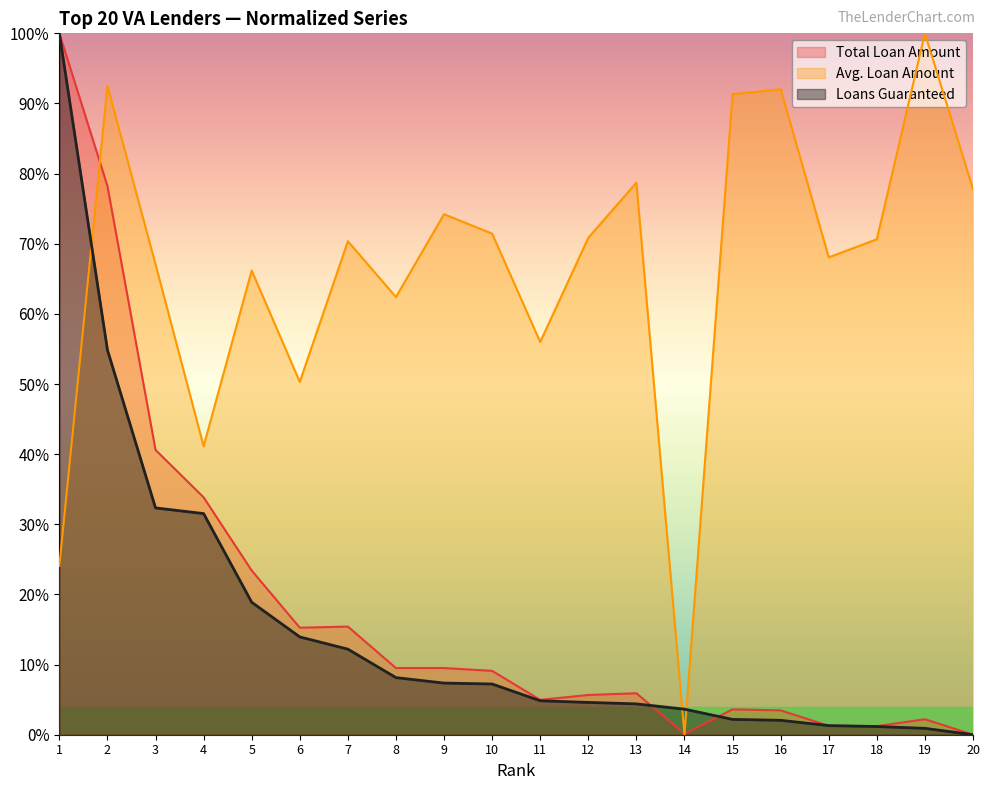

At which label does Total Loan Amount reach its minimum?

20